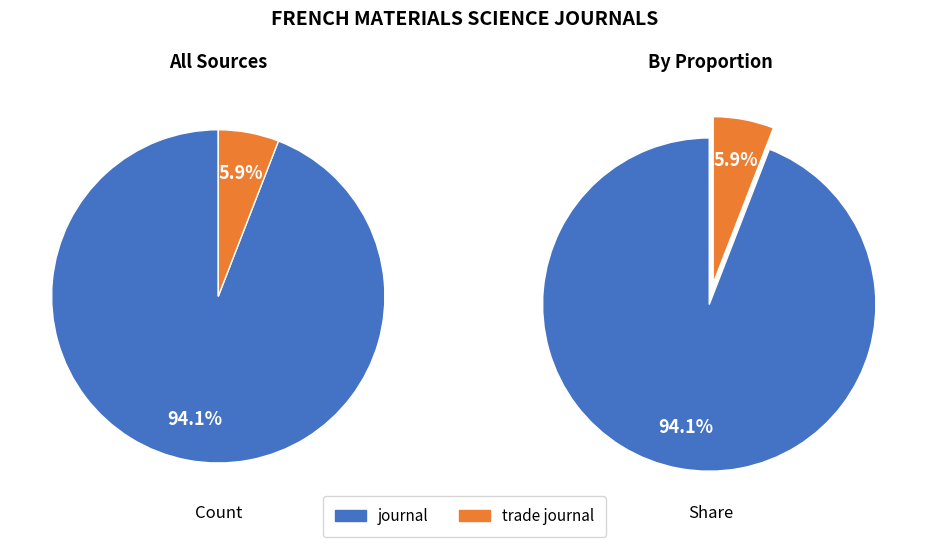

To the nearest percent, what is the combined percentage of journal and trade journal?

100%